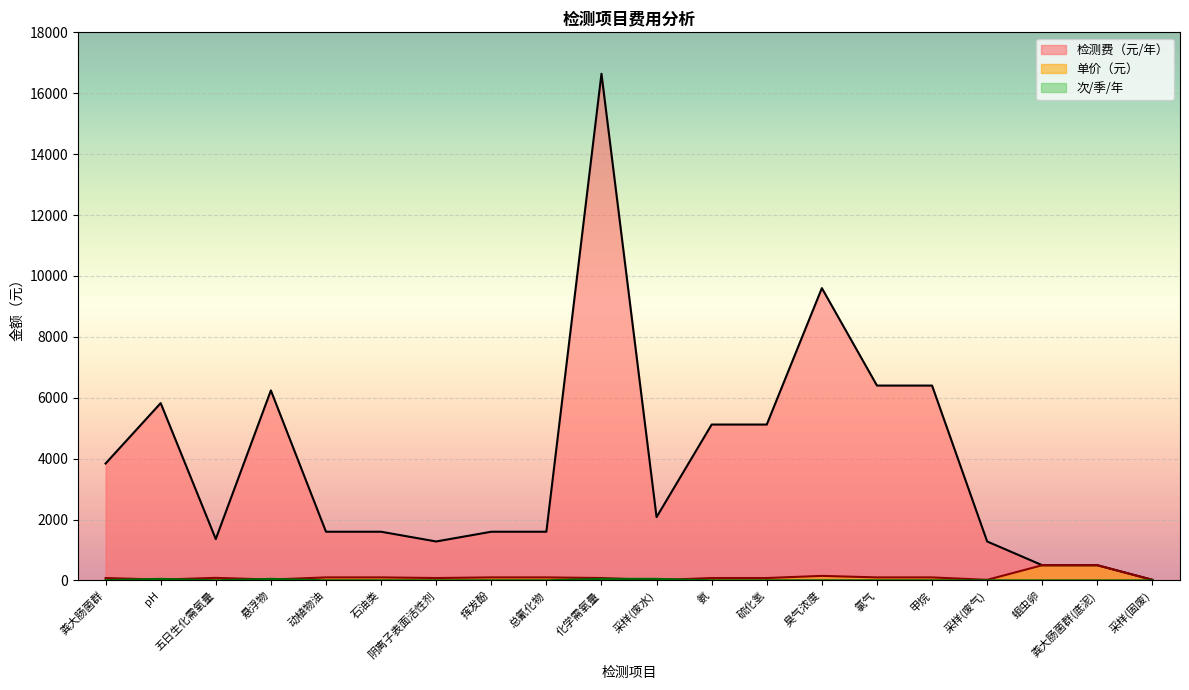

What is the label of the 13th point from the right?

挥发酚